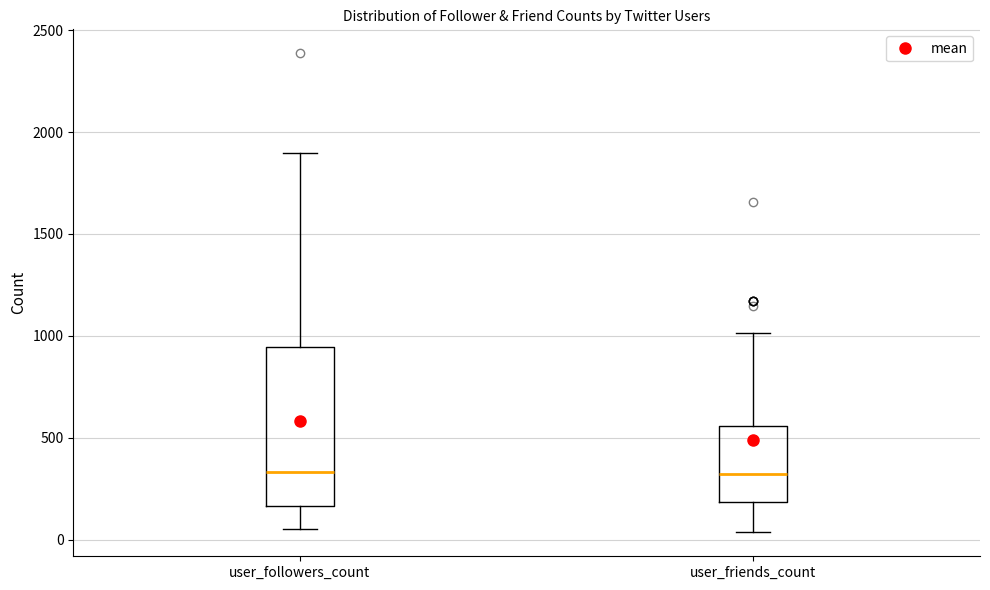

Which box is the tallest, from its lower edge to its upper edge?

user_followers_count